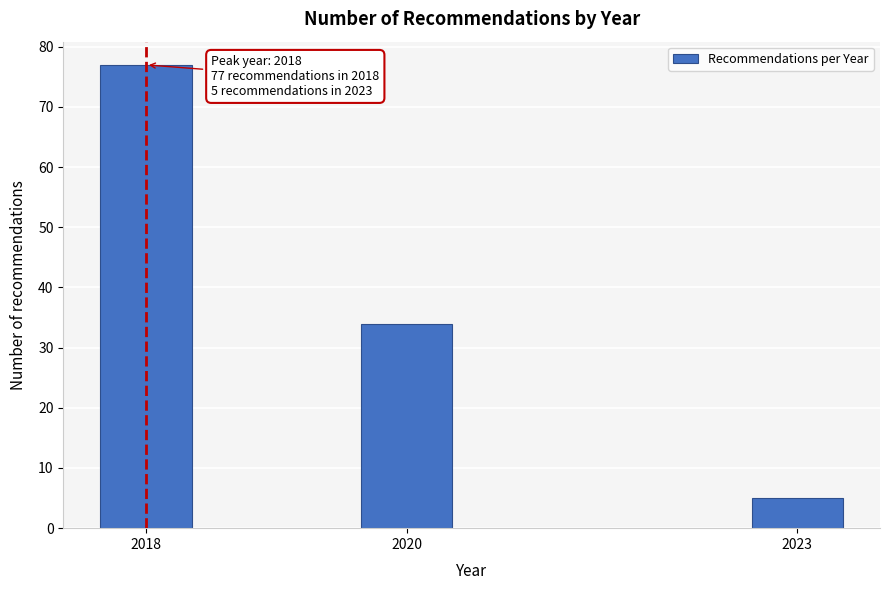

Reading left to right, what are all the values shown in this chart?

77	34	5